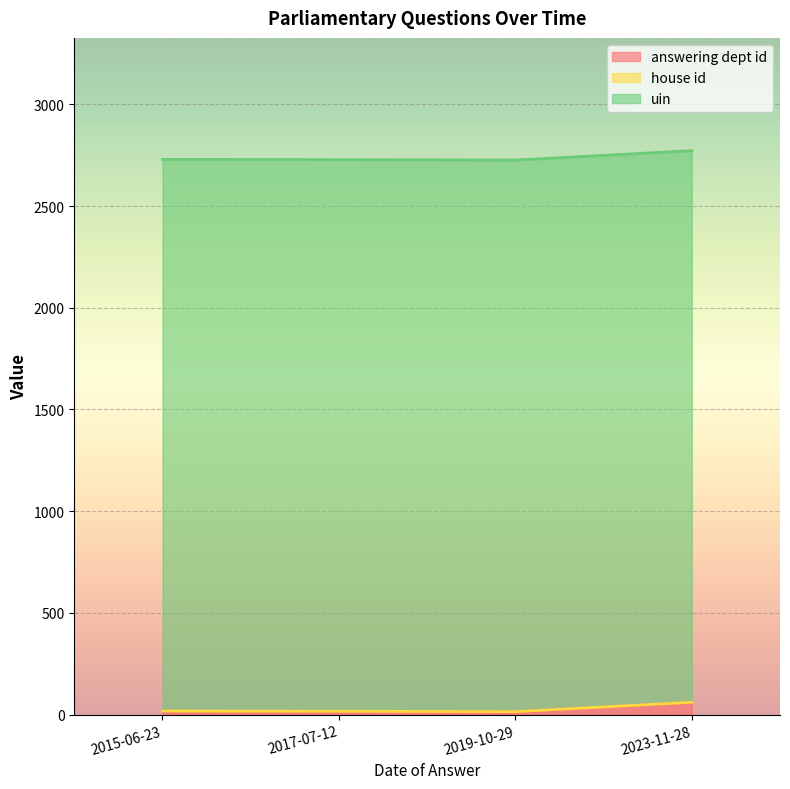

How many lines are shown in the chart?

3